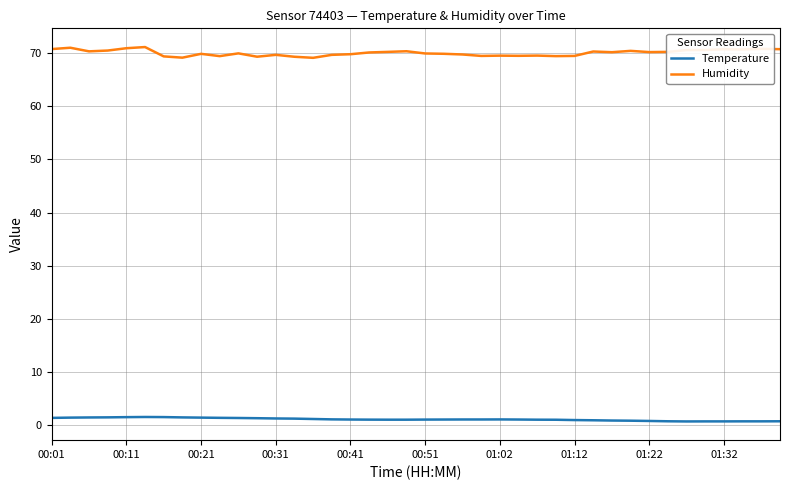

True or false: Humidity and Temperature cross at least once.

False